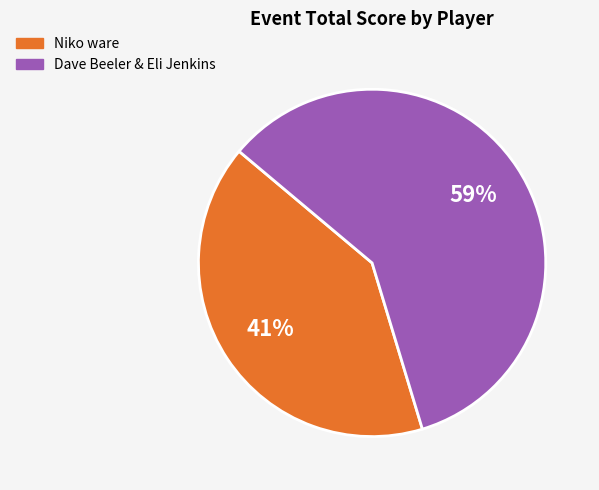

Is it true that Niko ware is 55% of the pie?

False